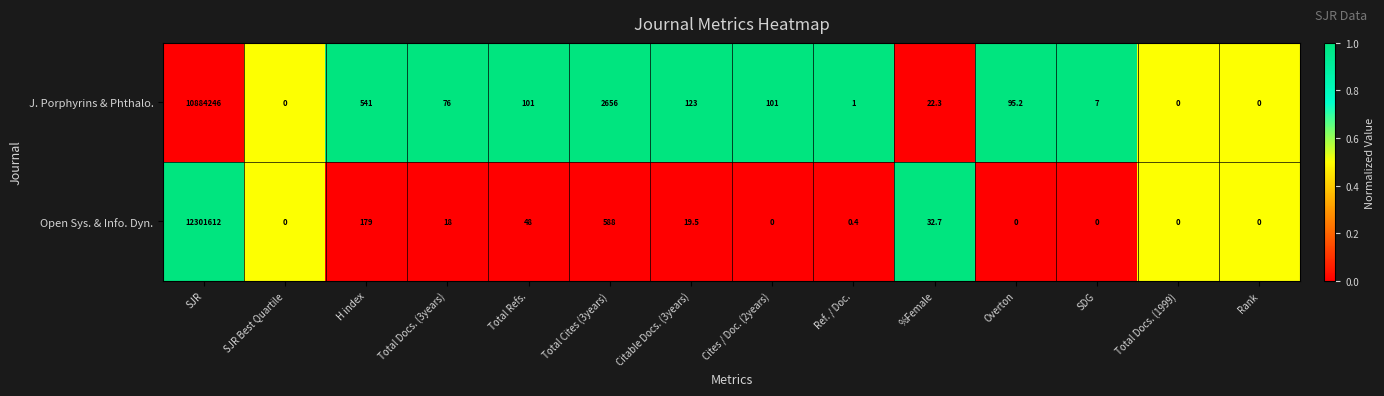

What is the difference between the J. Porphyrins & Phthalo. values at H index and Total Docs. (3years)?

465.0